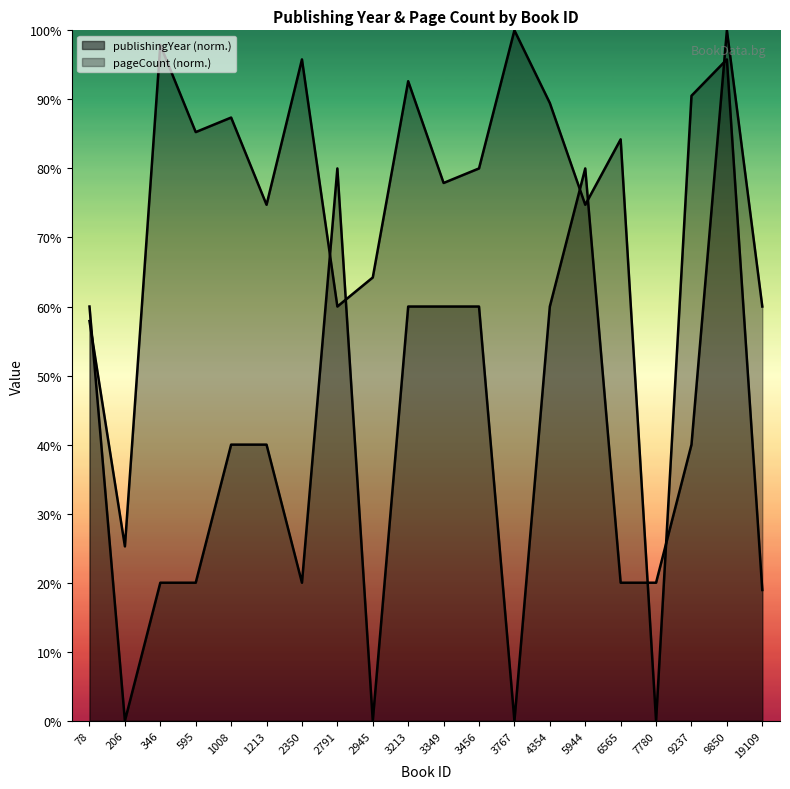

True or false: pageCount has a value of 52.6 at 3767.

False